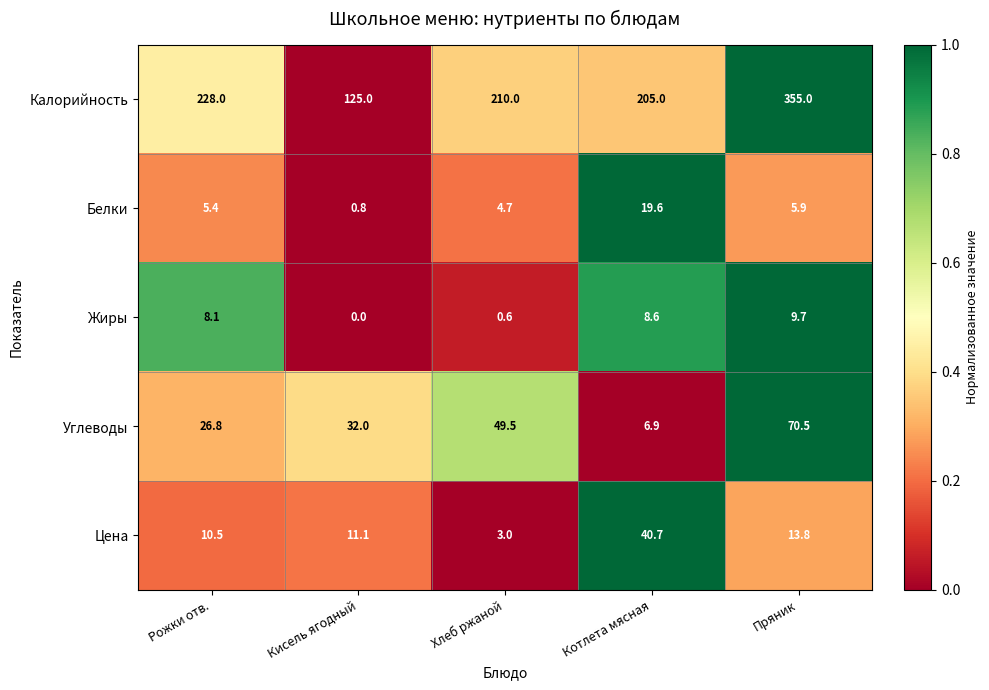

True or false: Жиры has a value of 4.4 at Котлета мясная.

False